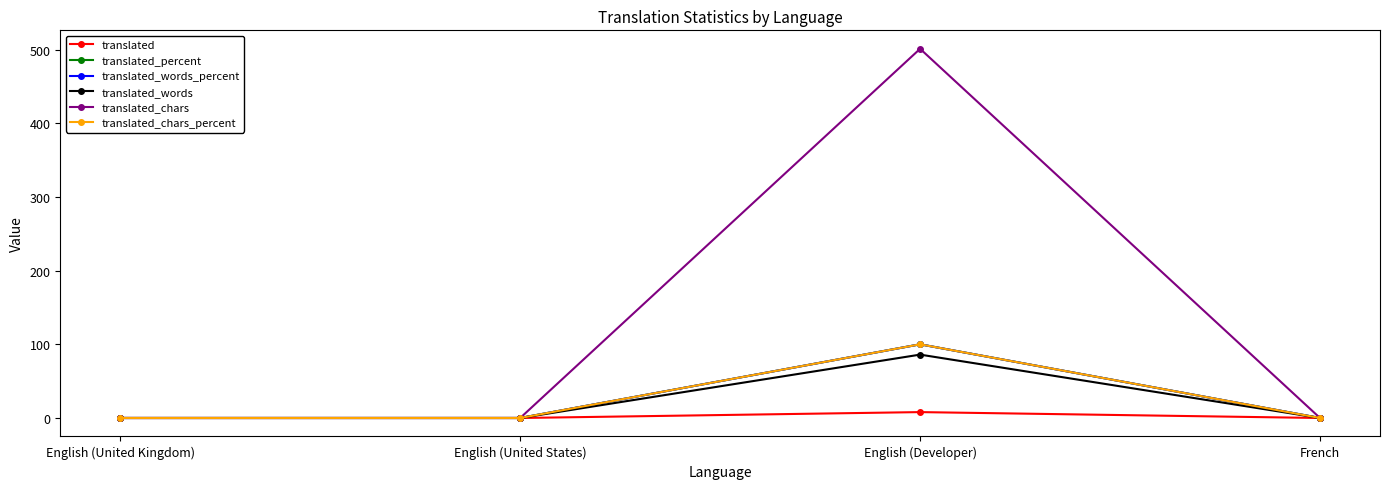

How many values in the translated_percent series exceed 0?

1